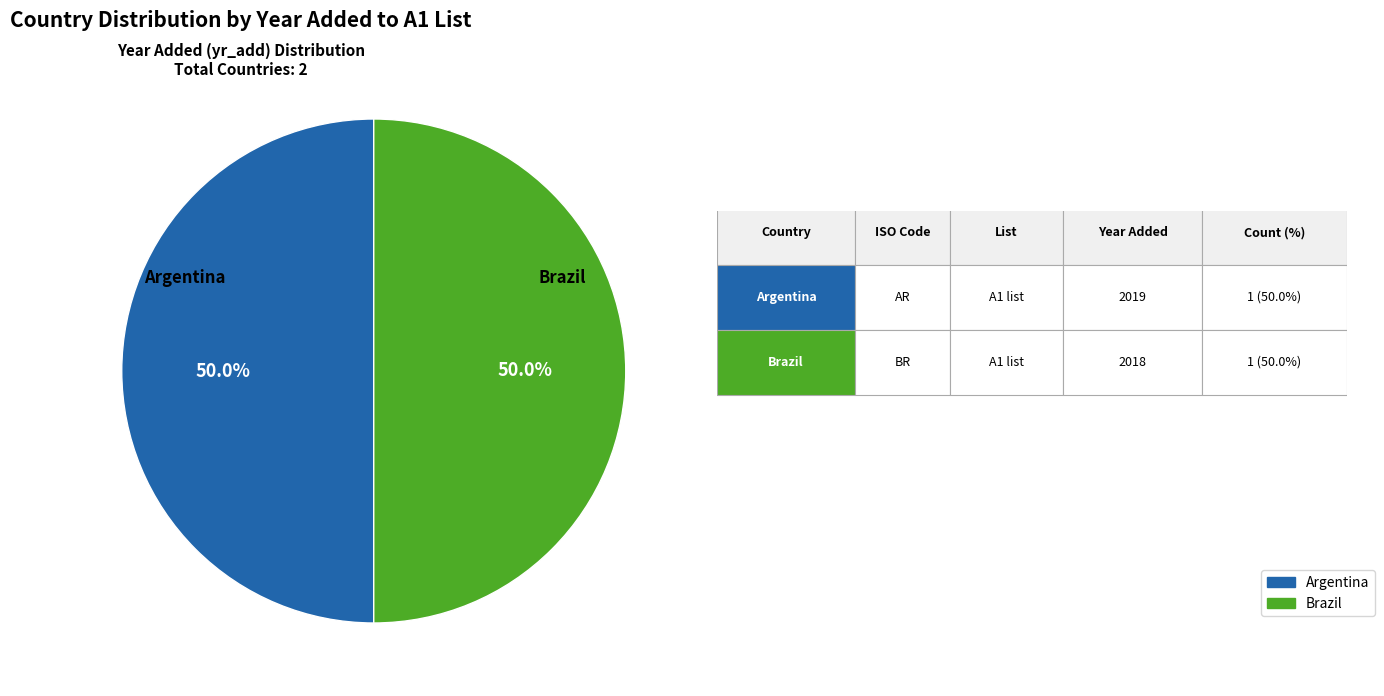

Is it true that Argentina is 57% of the pie?

False